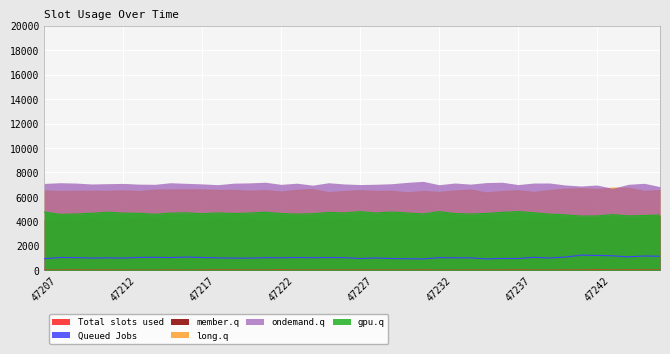

The ondemand.q series shows 7025 at 47222. True or false?

True